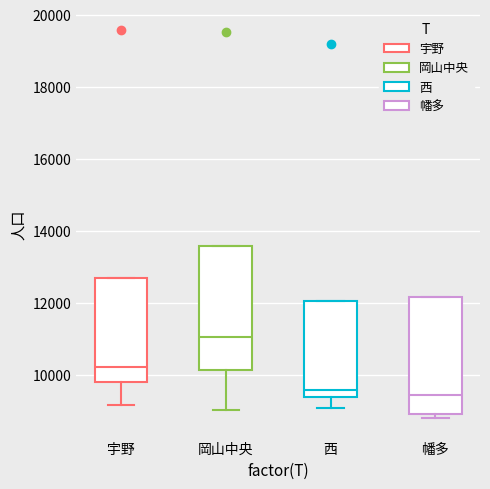

Reading left to right, read every box against the y-axis: the position of its median line, the range the box covers, and the ends of its whiskers. The values are not printed on the chart, so give them approximately, as read against the axis.

宇野: median 10200, box 9800 to 12800, whiskers 9200 to 12800
岡山中央: median 11000, box 10200 to 13600, whiskers 9000 to 13600
西: median 9600, box 9400 to 12000, whiskers 9000 to 12000
幡多: median 9400, box 9000 to 12200, whiskers 8800 to 12200